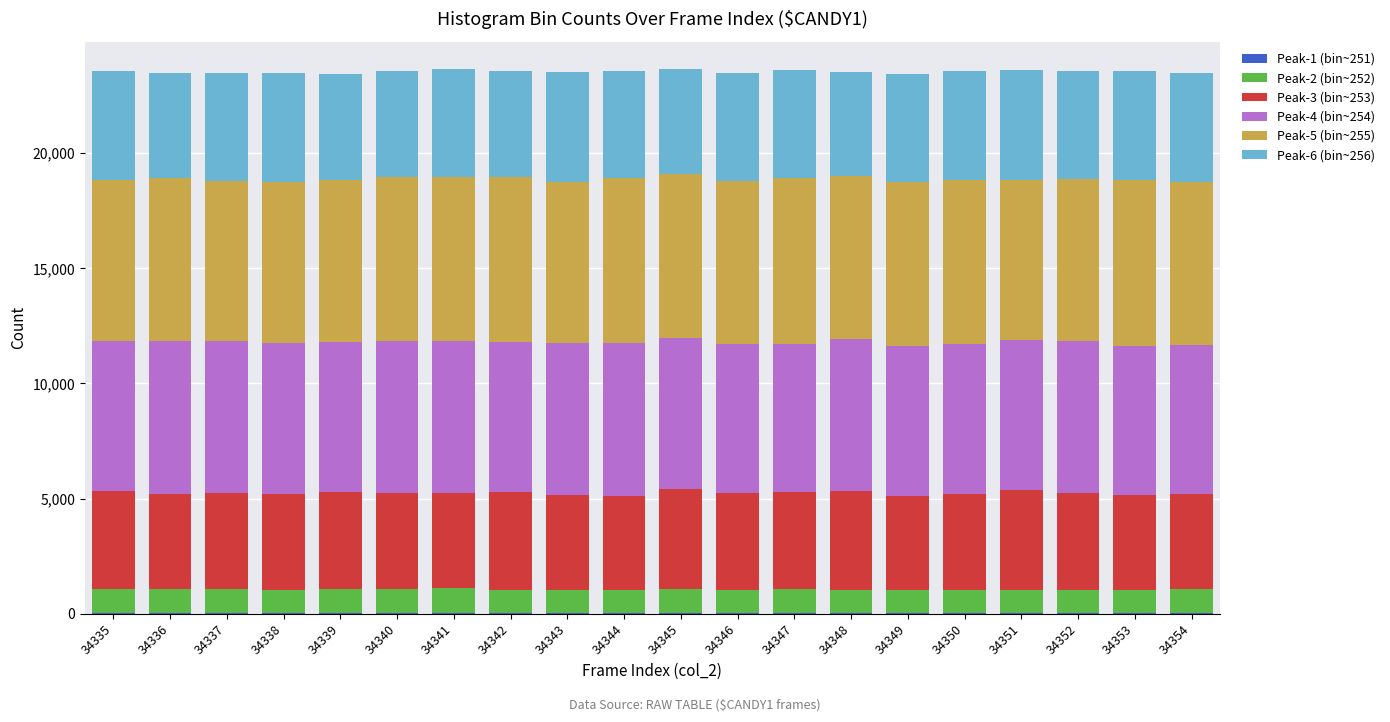

At which category is the sum across all series the highest?

34341